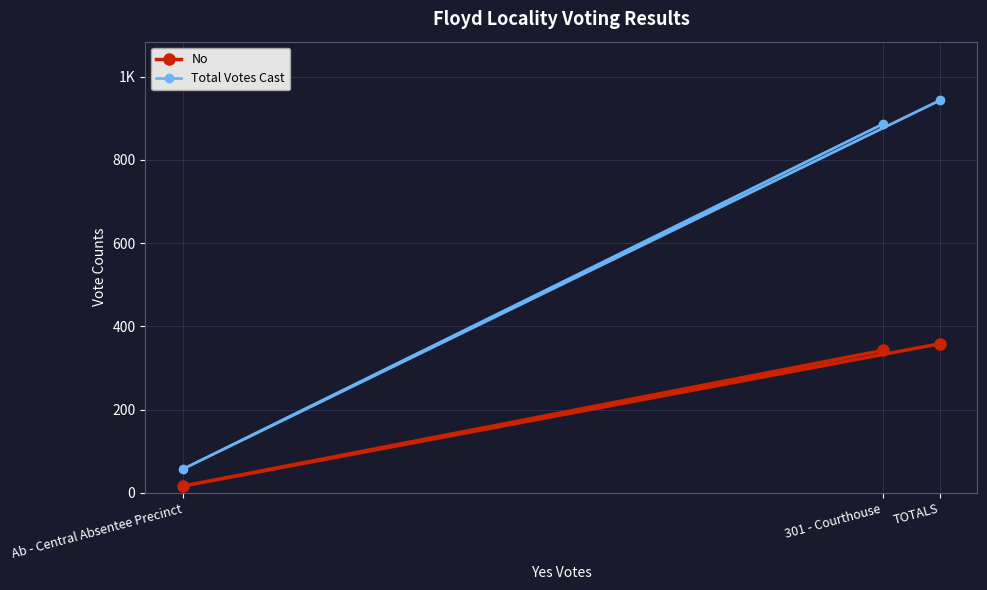

What is the spread (max minus min) of values at 301 - Courthouse?

544